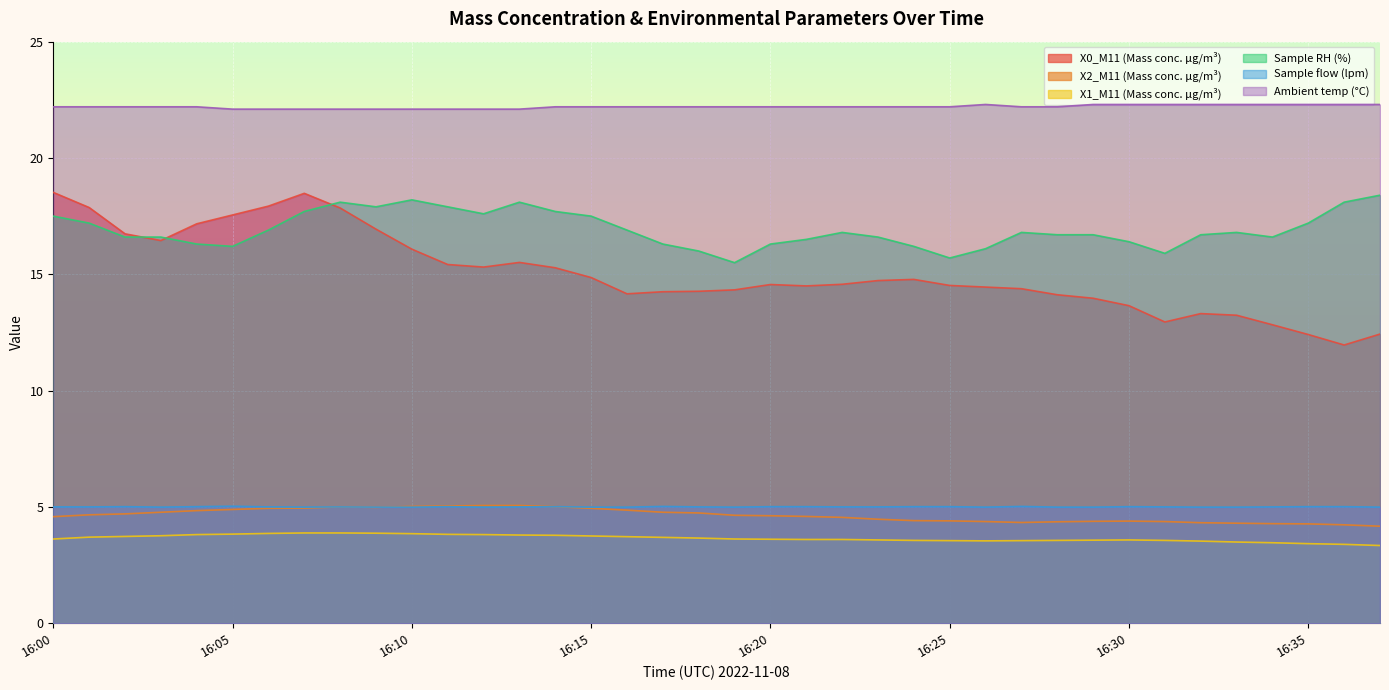

What is the maximum value for X1_M11 (Mass conc. μg/m³)?

3.9